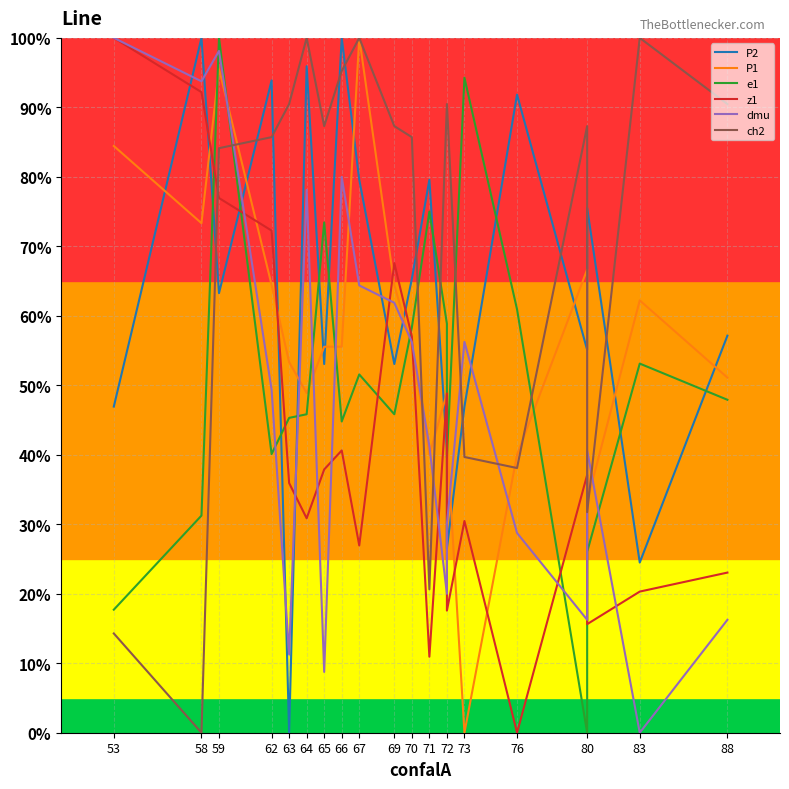

What is the spread (max minus min) of values at 53?

85.7